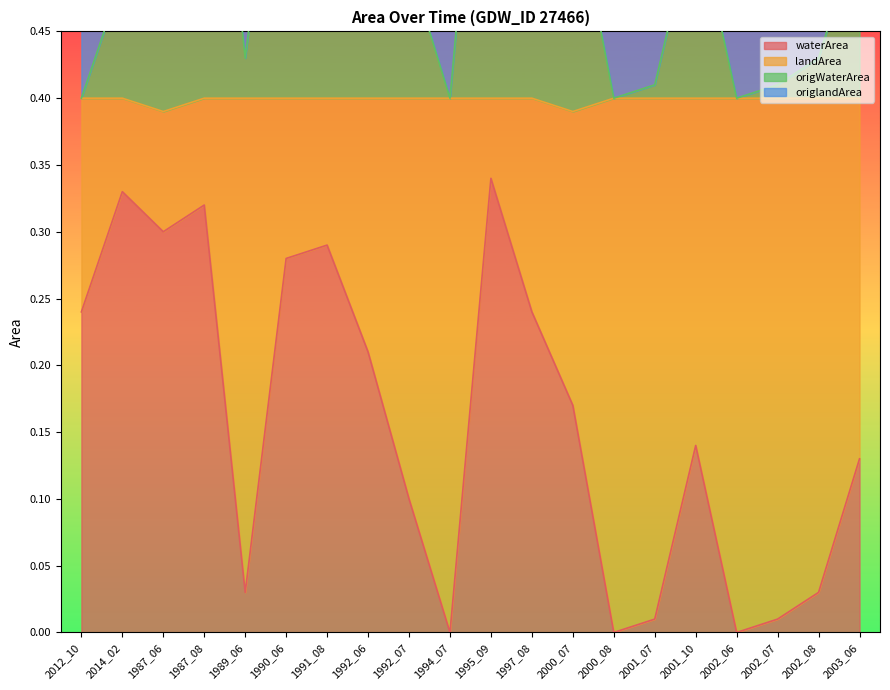

Which series has the largest total across all categories?

origWaterArea